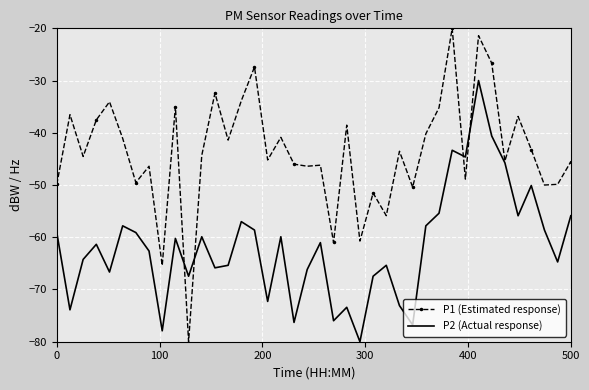

What are all the series names shown in the legend?

P1 (Estimated response), P2 (Actual response)